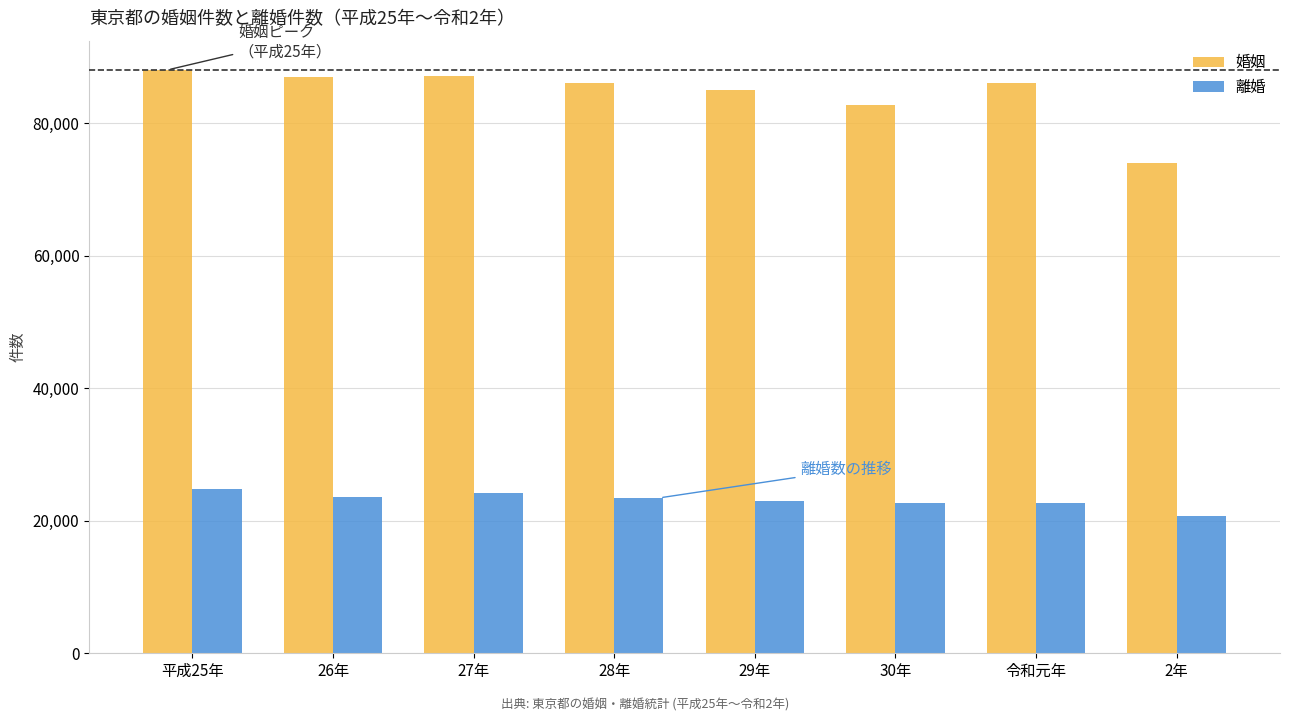

At which label does 婚姻 first exceed 86059?

平成25年